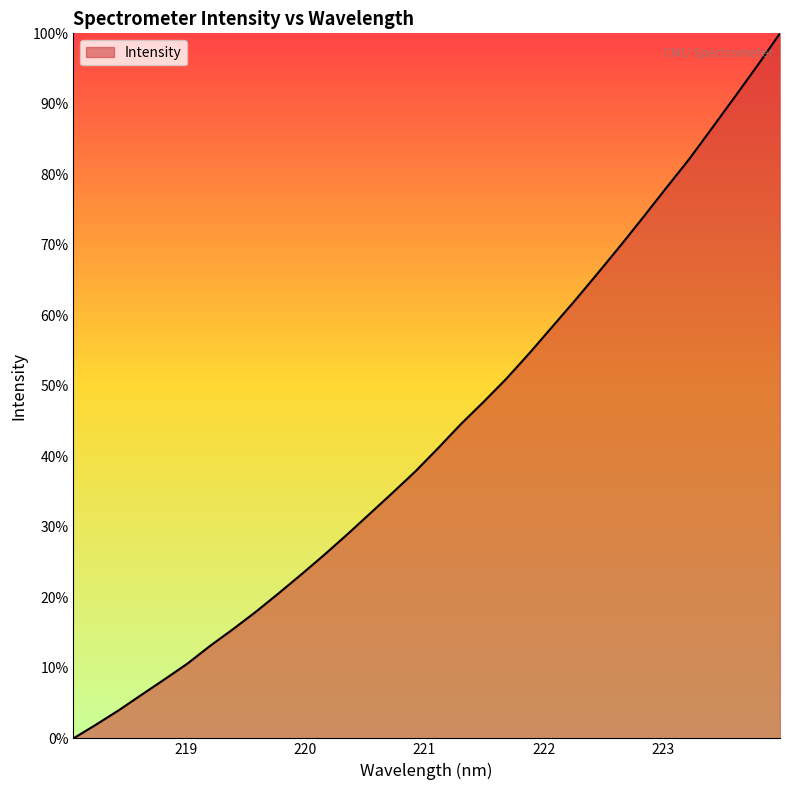

True or false: there are more than 1 points higher than both neighbors.

False